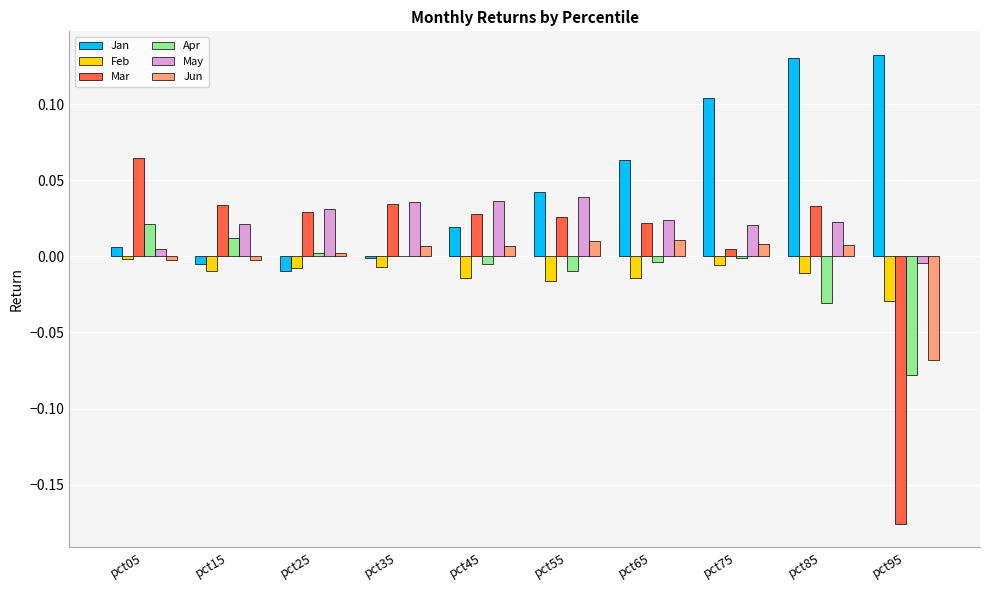

The Jun series shows -0.0 at pct95. True or false?

False